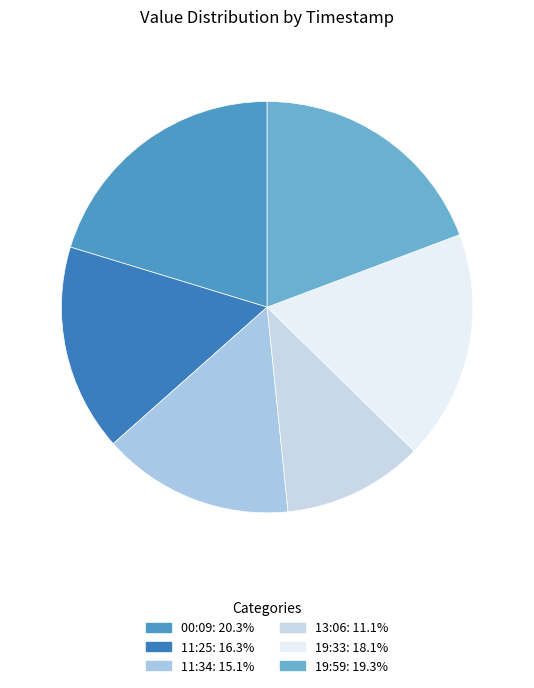

To the nearest percent, what is the average slice percentage?

17%